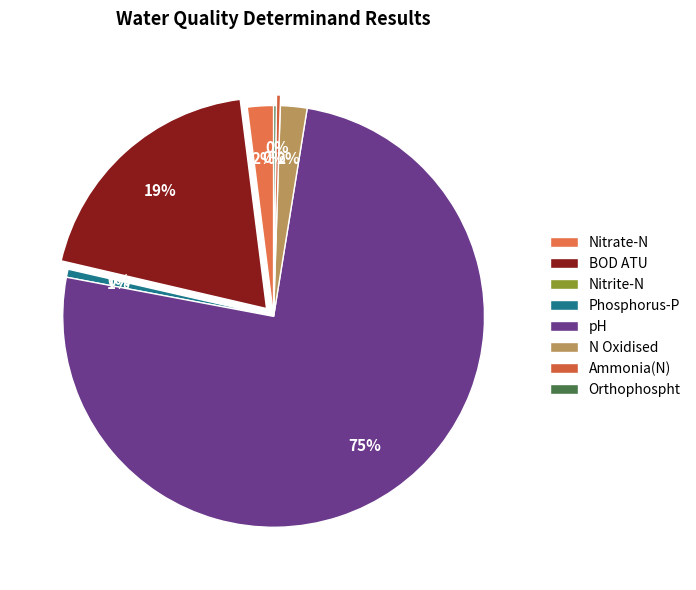

The N Oxidised slice represents 7% of the pie. True or false?

False